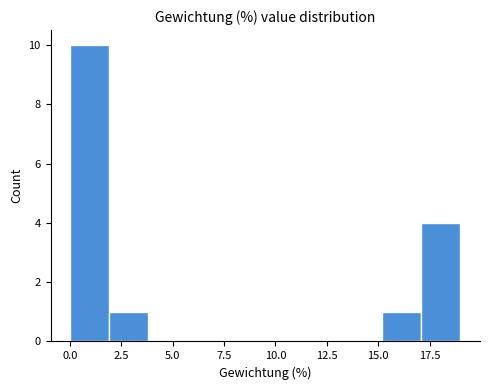

Read against the x-axis, roughly where is the centre of the tallest bar?

1.0